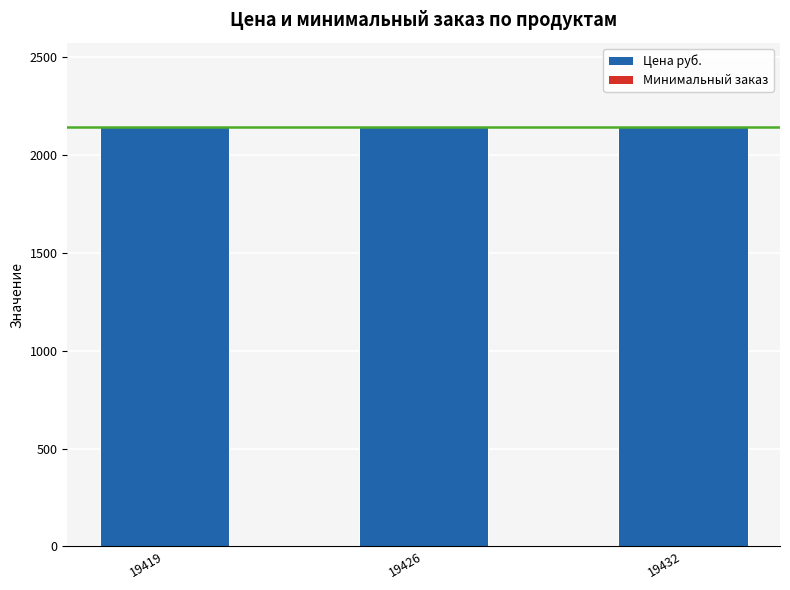

What is the highest value of the Цена руб. series?

2145